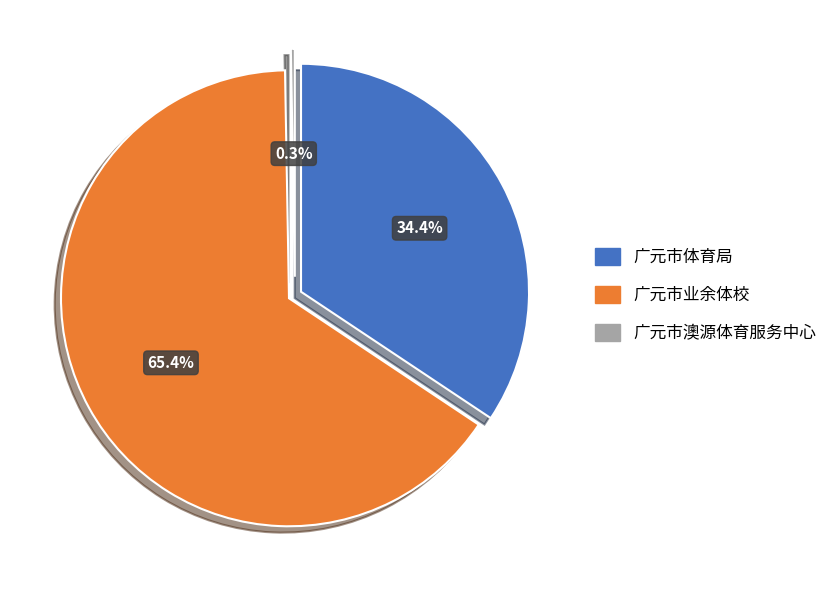

To the nearest percent, what is the difference between the 广元市业余体校 and 广元市澳源体育服务中心 slice percentages?

65%